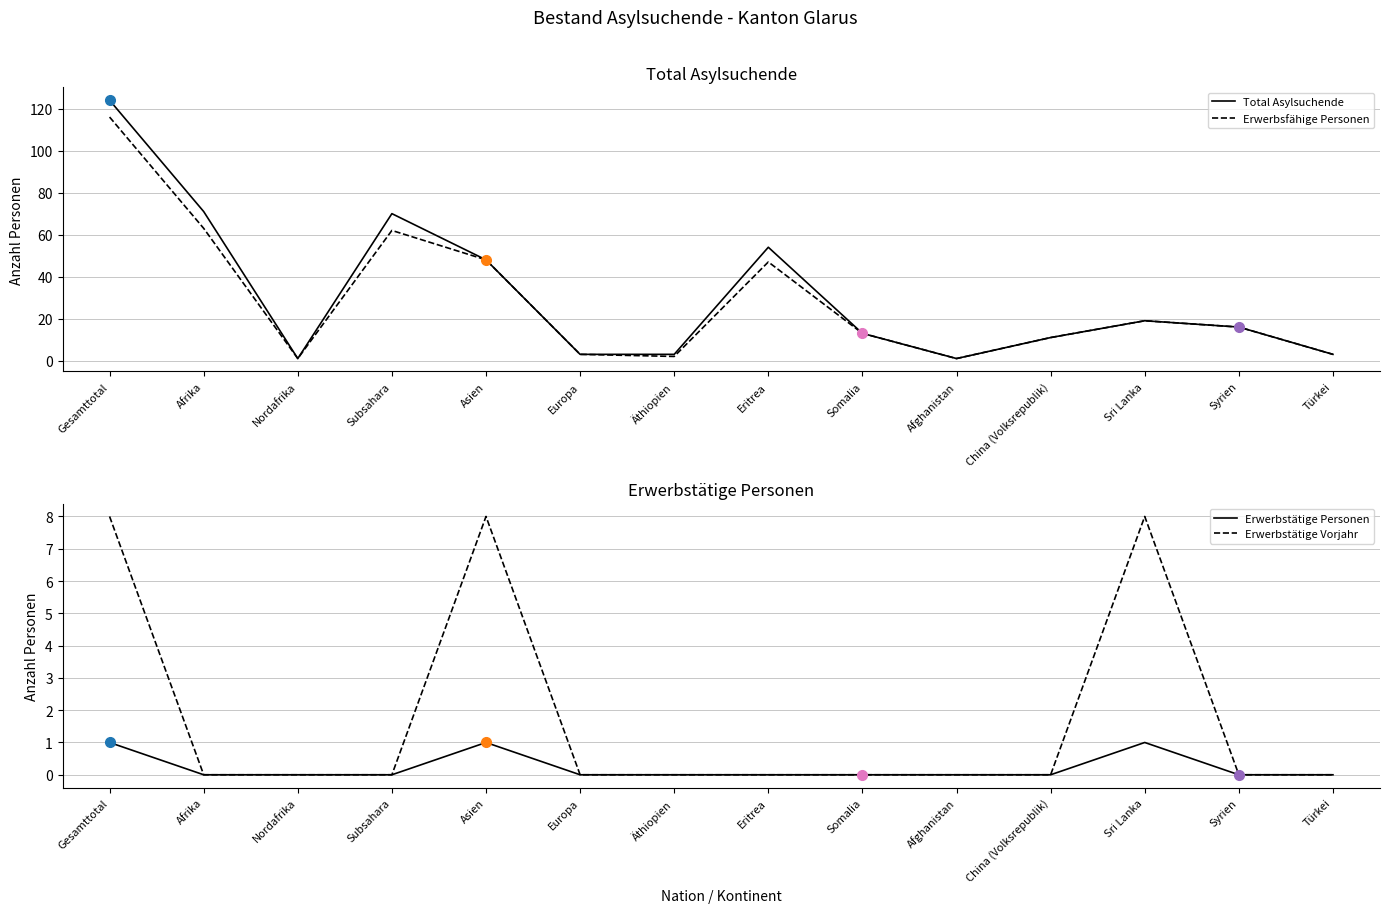

True or false: Erwerbsfähige Personen has more than 2 interior local peaks.

True